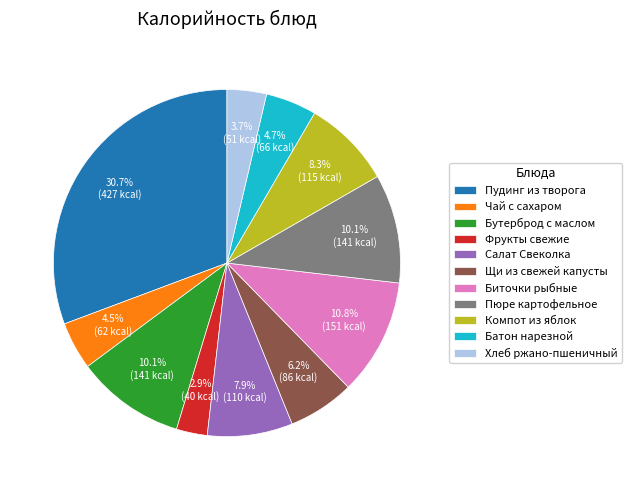

Does Компот из яблок account for over 50% of the chart?

No